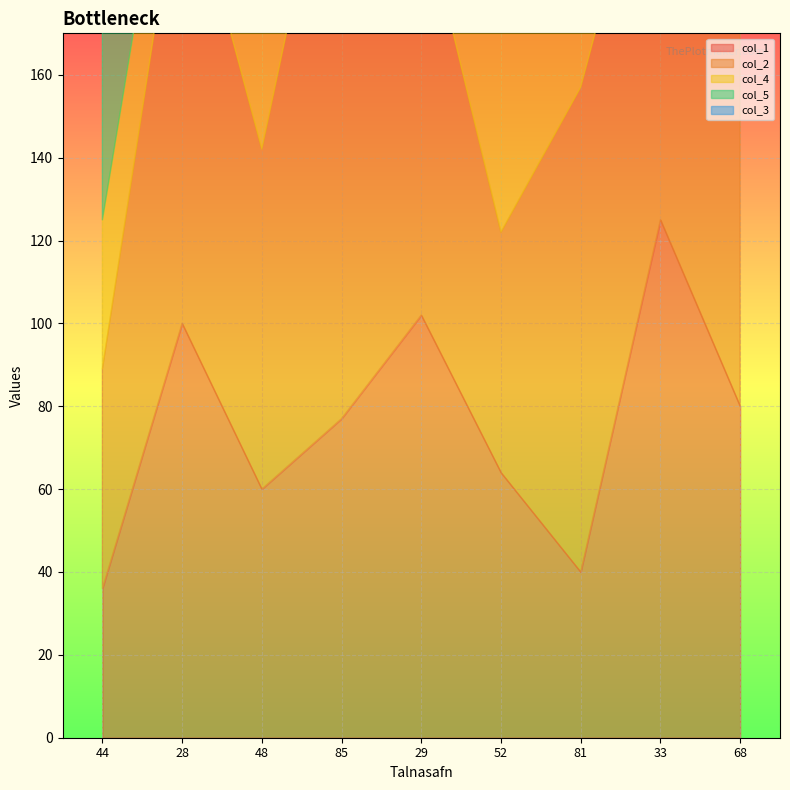

What is the greatest value displayed?

156